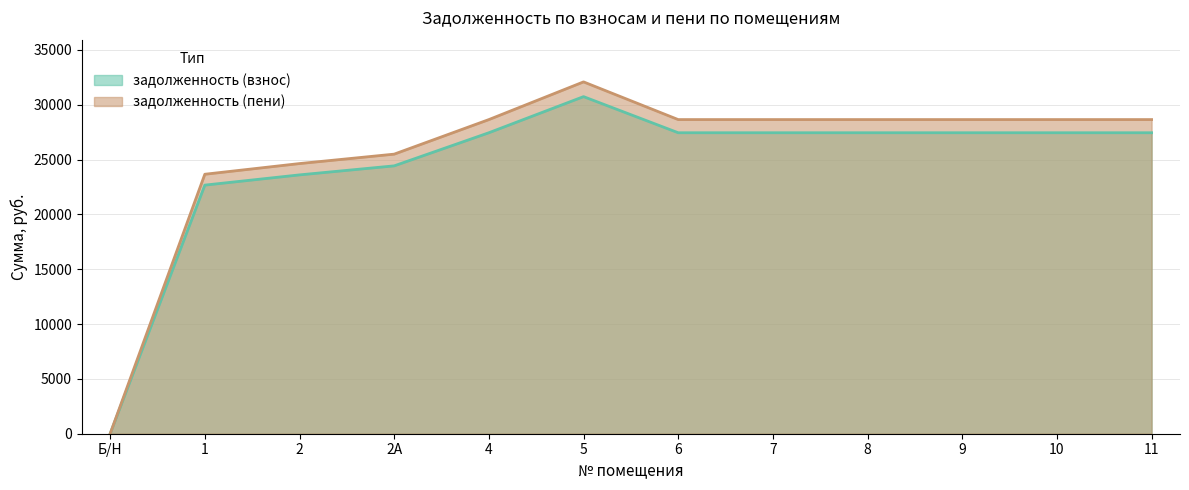

What is the maximum value for задолженность (взнос)?

30737.3